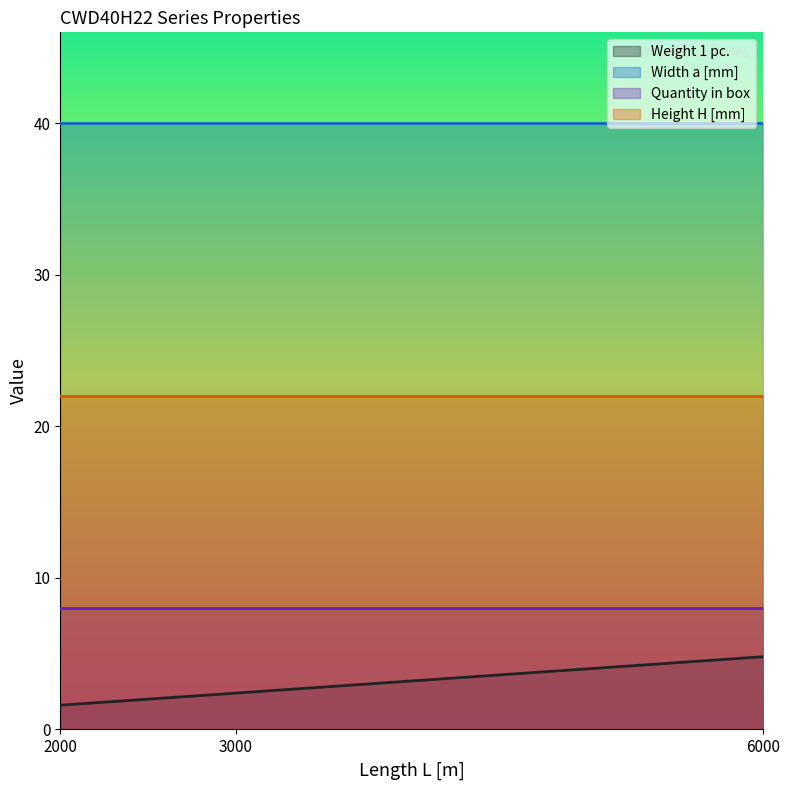

Rank the series by their maximum value, from lowest to highest.

Weight 1 pc., Quantity in box, Height H [mm], Width a [mm]